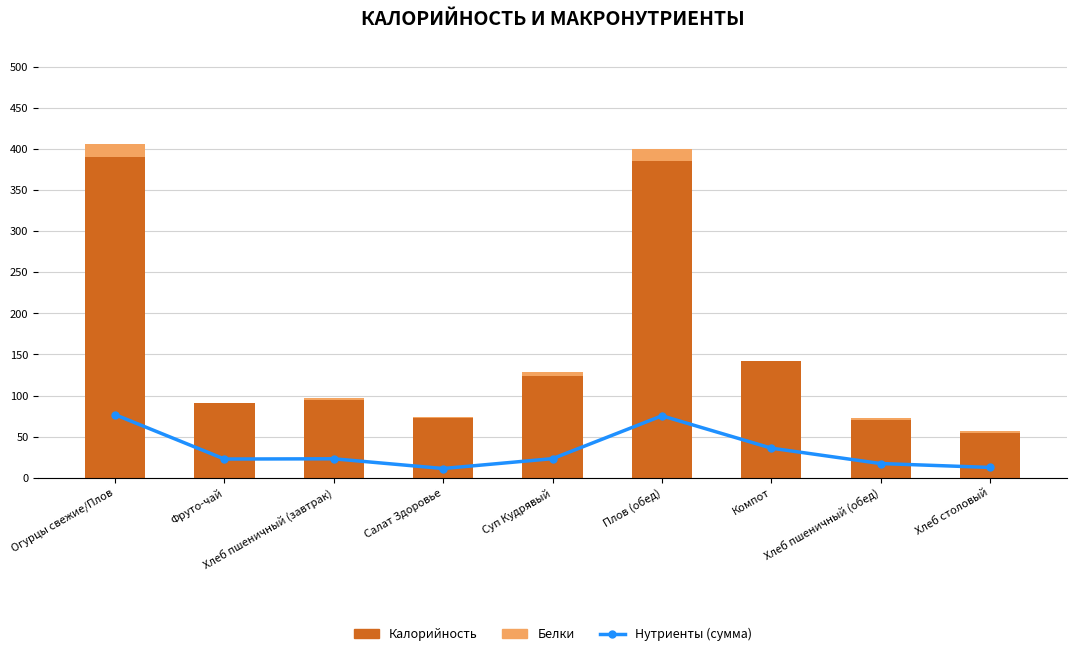

Count the number of data series in this chart.

3